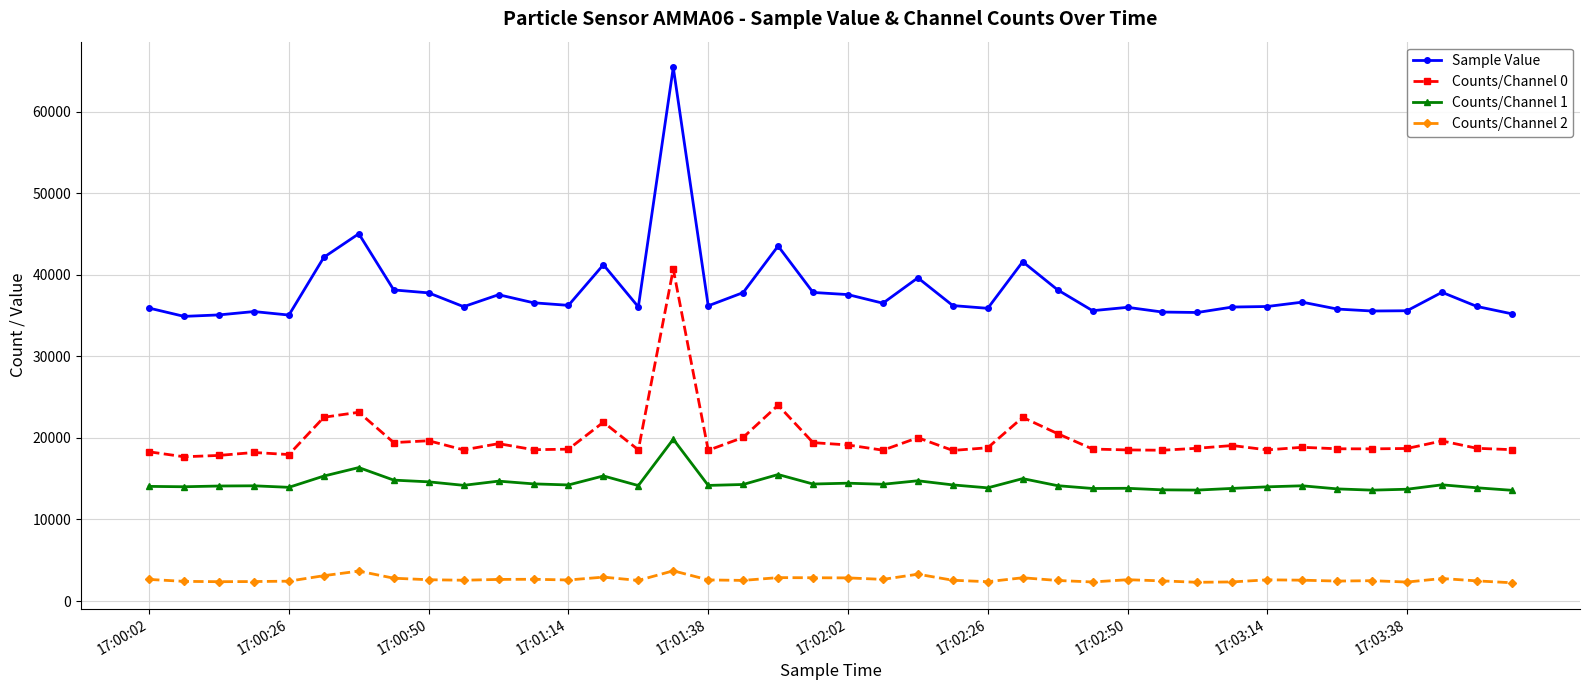

What is the highest value of the Sample Value series?

65448